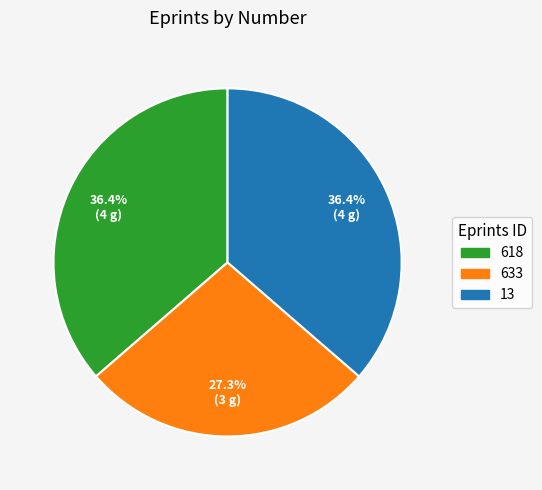

Is it true that 13 is 36% of the pie?

True